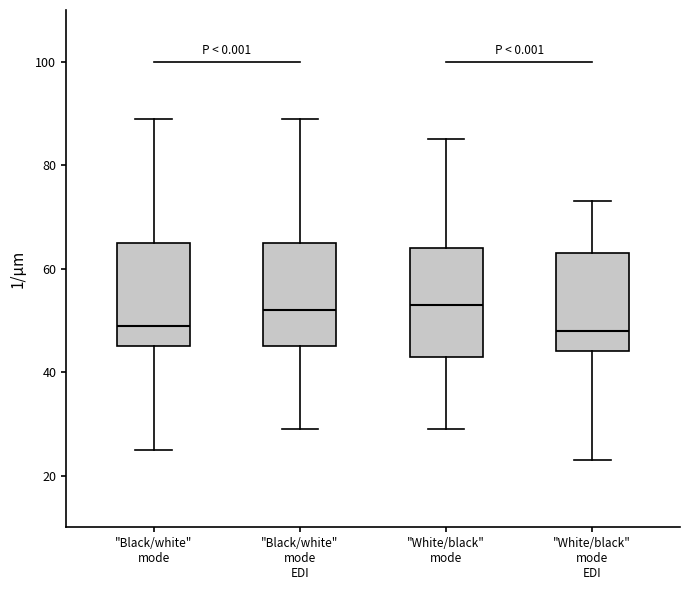

Reading left to right, read every box against the y-axis: the position of its median line, the range the box covers, and the ends of its whiskers. The values are not printed on the chart, so give them approximately, as read against the axis.

"Black/white" mode: median 50, box 46 to 66, whiskers 26 to 90
"Black/white" mode EDI: median 52, box 46 to 66, whiskers 30 to 90
"White/black" mode: median 54, box 44 to 64, whiskers 30 to 86
"White/black" mode EDI: median 48, box 44 to 64, whiskers 24 to 74